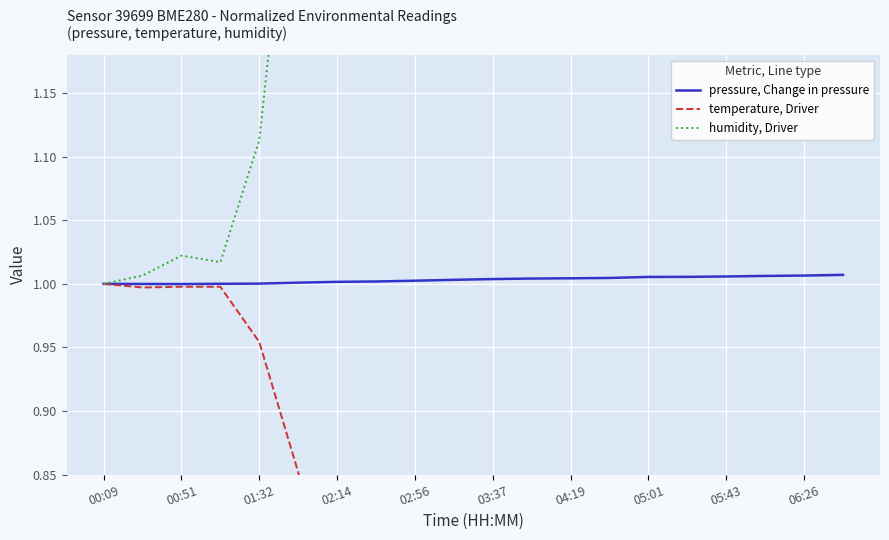

True or false: humidity, Driver and temperature, Driver intersect in this chart.

False